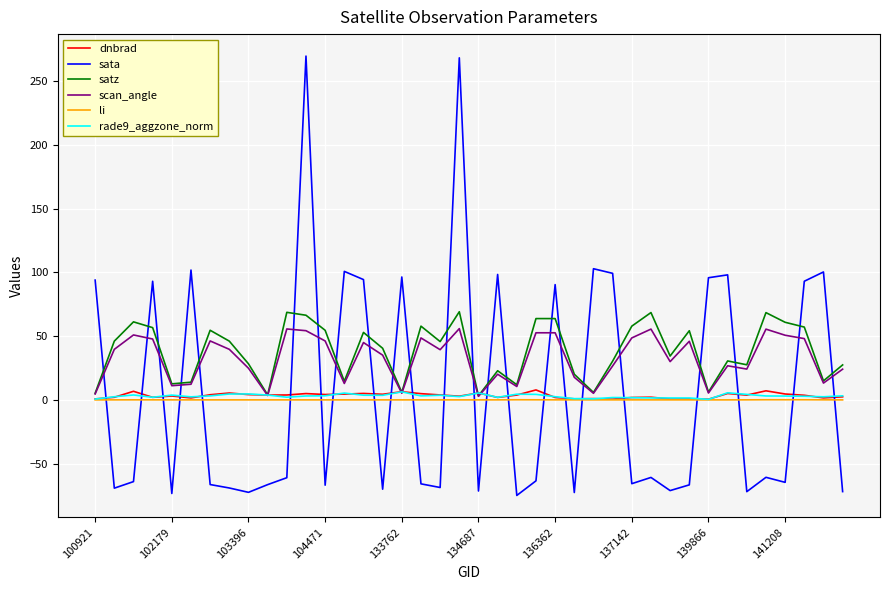

What is the maximum value for satz?

69.1